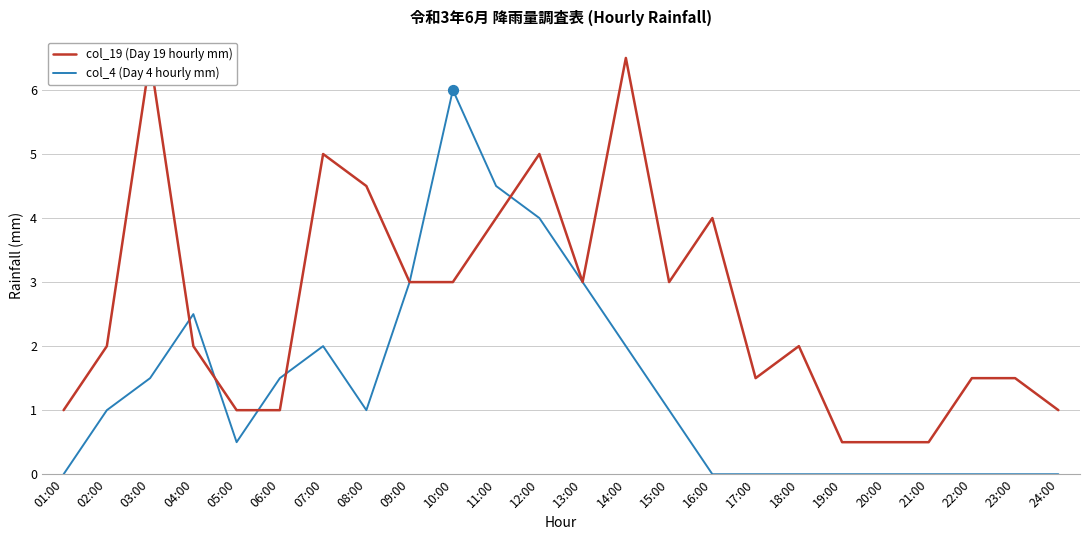

What is the total value across all series at 06:00?

2.5